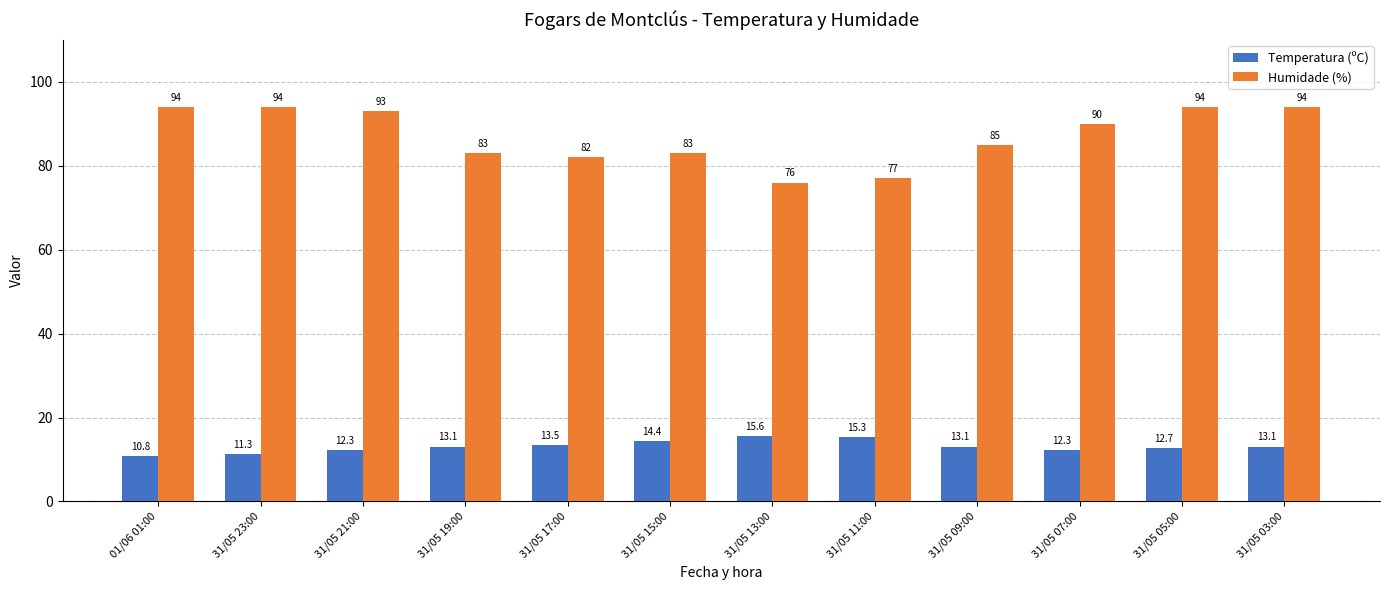

What position from the right is 31/05 15:00?

7